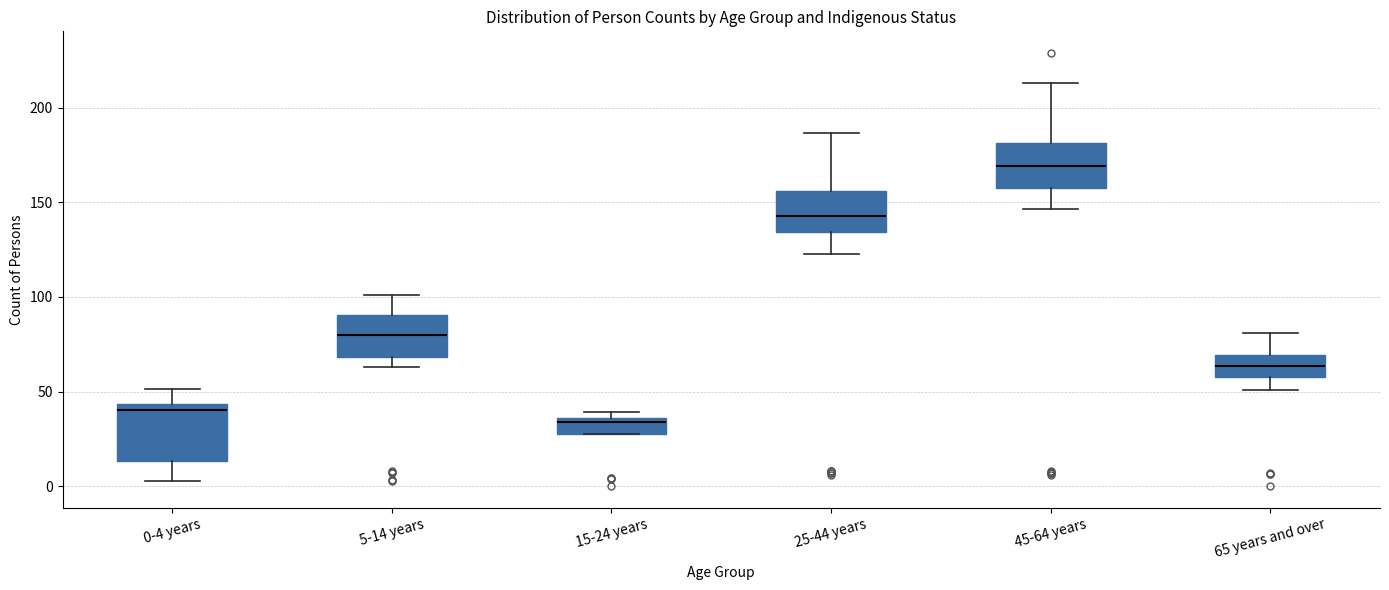

Which box's median line is the highest?

45-64 years